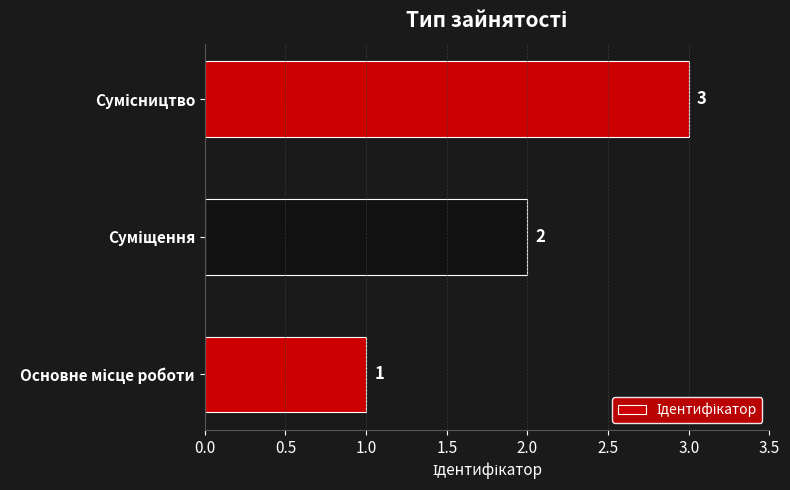

What is the sum of all values?

6